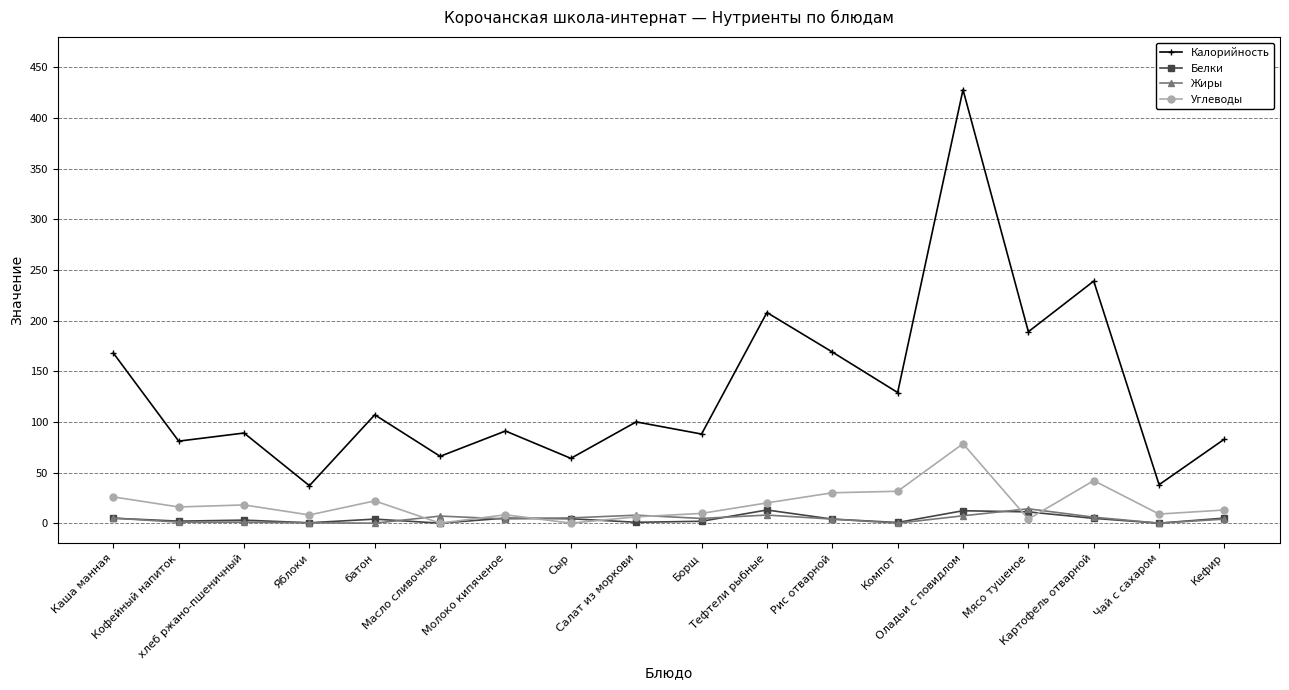

How many categories are shown in the chart?

18